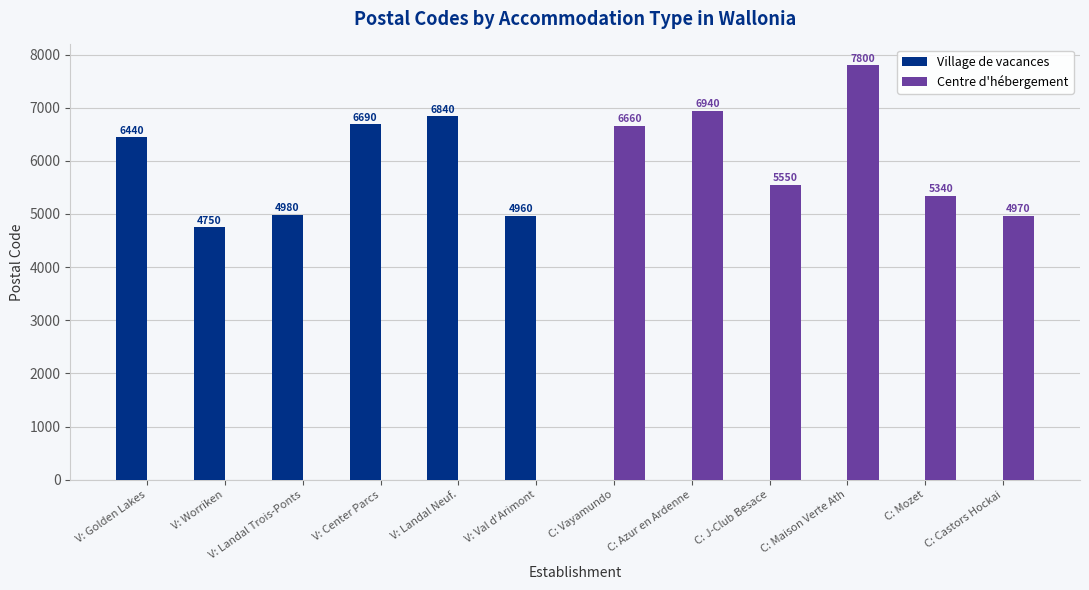

Where is Village de vacances nearest to the value 3420?

V: Worriken